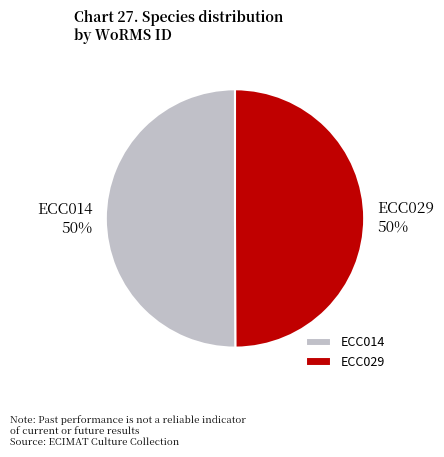

To the nearest percent, what is the average slice percentage?

50%